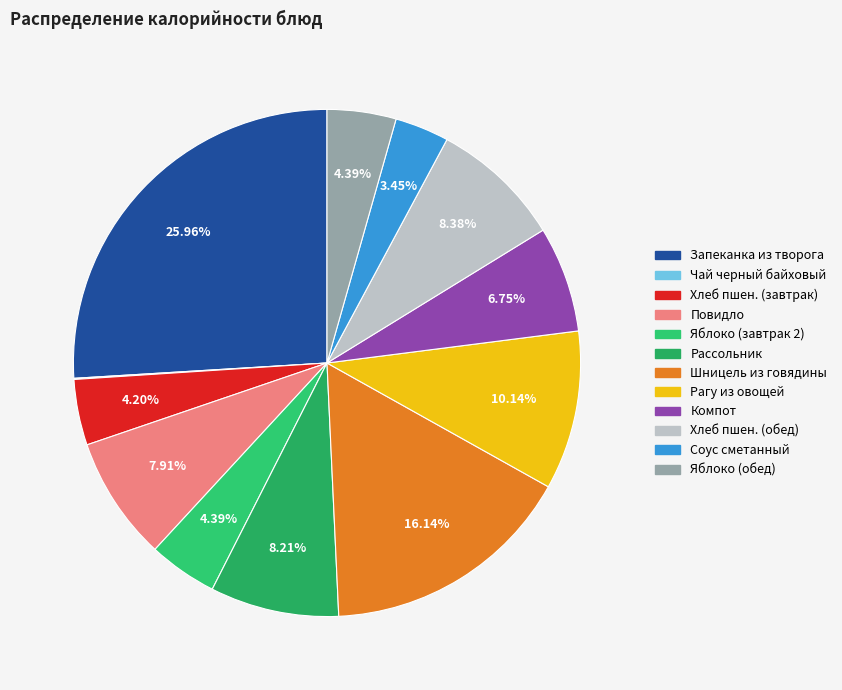

Count the number of slices in the pie.

12